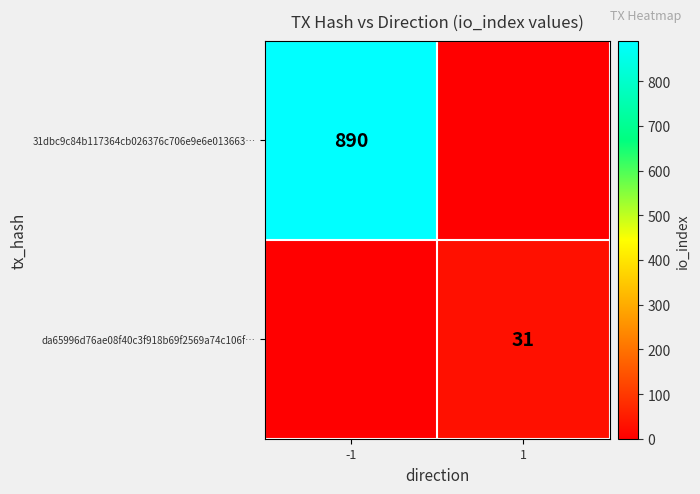

The 31dbc9c84b117364cb026376c706e9e6e013663… series shows 890 at -1. True or false?

True